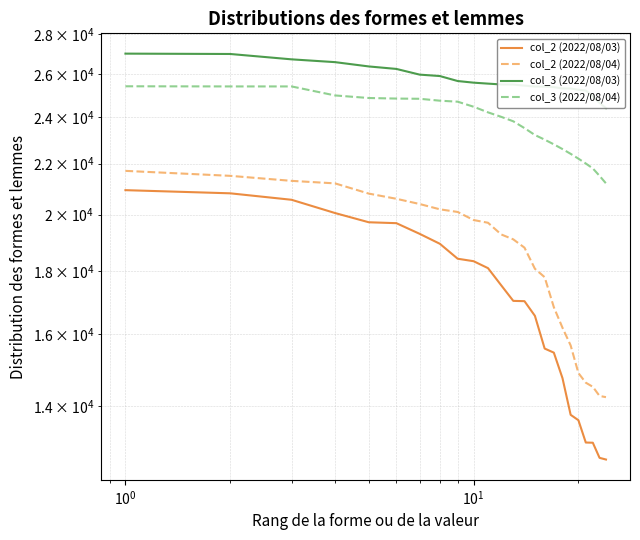

How many values in the col_3 (2022/08/04) series exceed 24000?

11